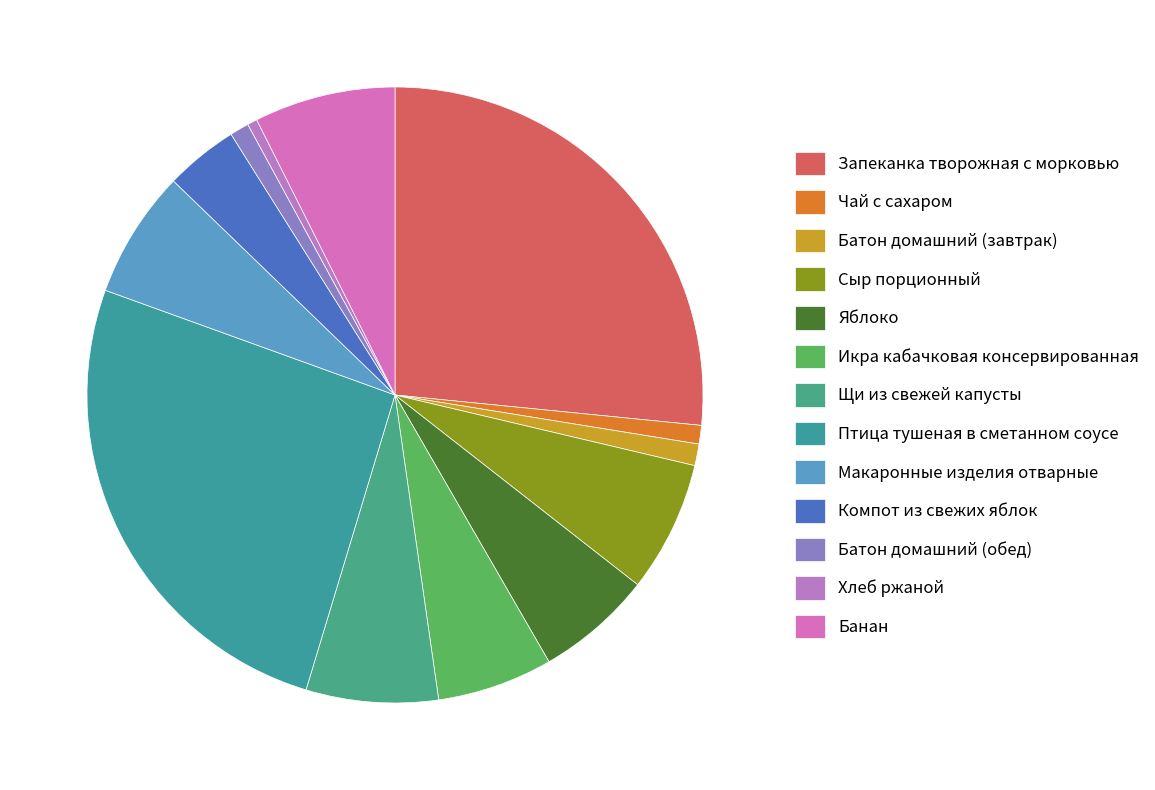

What percentage is the Батон домашний (завтрак) slice, to the nearest percent?

1%